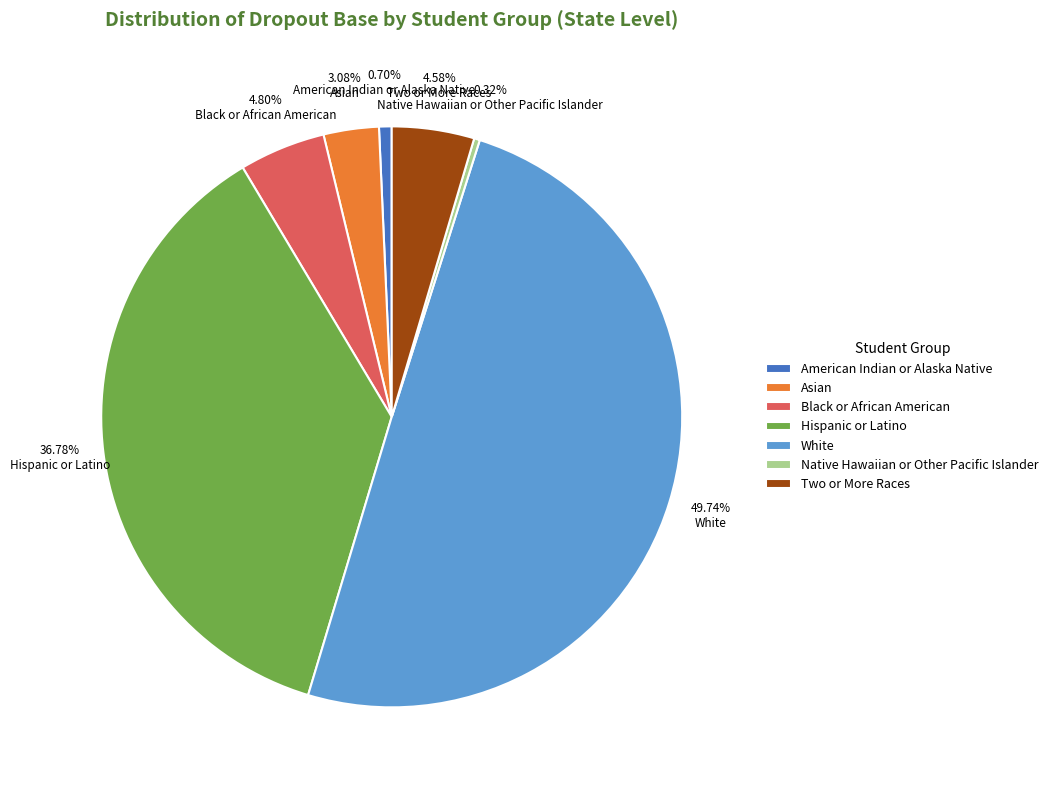

To the nearest percent, what is the combined percentage of Native Hawaiian or Other Pacific Islander and American Indian or Alaska Native?

1%